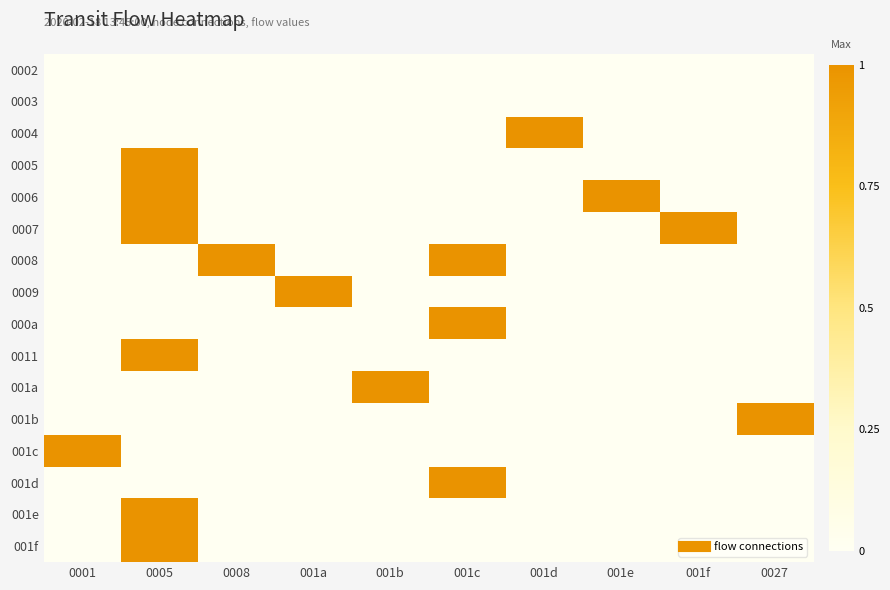

Reading left to right, list all the values displayed in this chart.

0002: 0001=0	0005=0	0008=0	001a=0	001b=0	001c=0	001d=0	001e=0	001f=0	0027=0
0003: 0001=0	0005=0	0008=0	001a=0	001b=0	001c=0	001d=0	001e=0	001f=0	0027=0
0004: 0001=0	0005=0	0008=0	001a=0	001b=0	001c=0	001d=1	001e=0	001f=0	0027=0
0005: 0001=0	0005=1	0008=0	001a=0	001b=0	001c=0	001d=0	001e=0	001f=0	0027=0
0006: 0001=0	0005=1	0008=0	001a=0	001b=0	001c=0	001d=0	001e=1	001f=0	0027=0
0007: 0001=0	0005=1	0008=0	001a=0	001b=0	001c=0	001d=0	001e=0	001f=1	0027=0
0008: 0001=0	0005=0	0008=1	001a=0	001b=0	001c=1	001d=0	001e=0	001f=0	0027=0
0009: 0001=0	0005=0	0008=0	001a=1	001b=0	001c=0	001d=0	001e=0	001f=0	0027=0
000a: 0001=0	0005=0	0008=0	001a=0	001b=0	001c=1	001d=0	001e=0	001f=0	0027=0
0011: 0001=0	0005=1	0008=0	001a=0	001b=0	001c=0	001d=0	001e=0	001f=0	0027=0
001a: 0001=0	0005=0	0008=0	001a=0	001b=1	001c=0	001d=0	001e=0	001f=0	0027=0
001b: 0001=0	0005=0	0008=0	001a=0	001b=0	001c=0	001d=0	001e=0	001f=0	0027=1
001c: 0001=1	0005=0	0008=0	001a=0	001b=0	001c=0	001d=0	001e=0	001f=0	0027=0
001d: 0001=0	0005=0	0008=0	001a=0	001b=0	001c=1	001d=0	001e=0	001f=0	0027=0
001e: 0001=0	0005=1	0008=0	001a=0	001b=0	001c=0	001d=0	001e=0	001f=0	0027=0
001f: 0001=0	0005=1	0008=0	001a=0	001b=0	001c=0	001d=0	001e=0	001f=0	0027=0